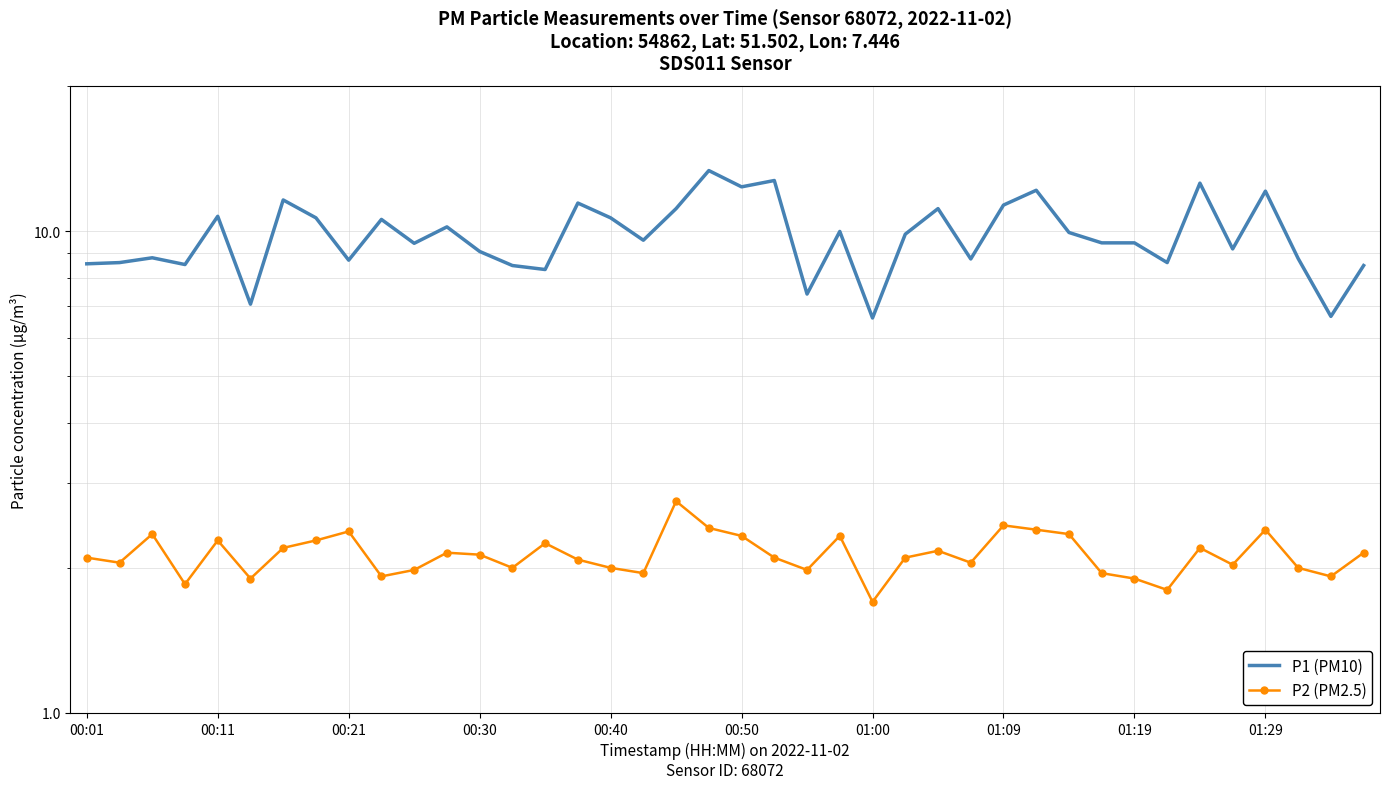

The P2 (PM2.5) series shows 2.4 at 00:21. True or false?

True